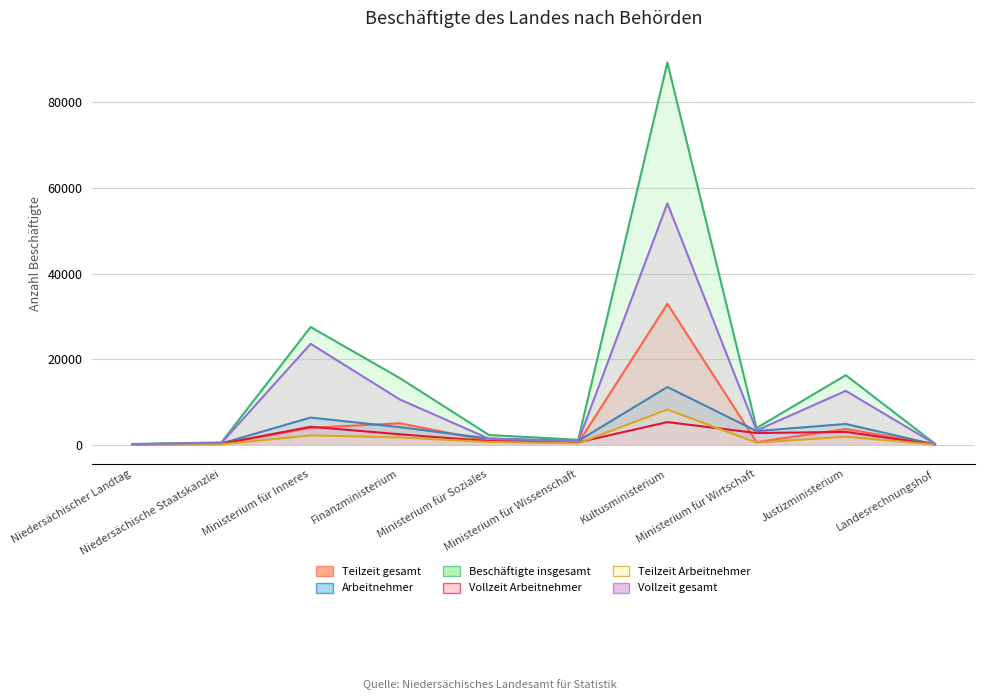

What are all the series names shown in the legend?

Teilzeit gesamt, Arbeitnehmer, Beschäftigte insgesamt, Vollzeit Arbeitnehmer, Teilzeit Arbeitnehmer, Vollzeit gesamt